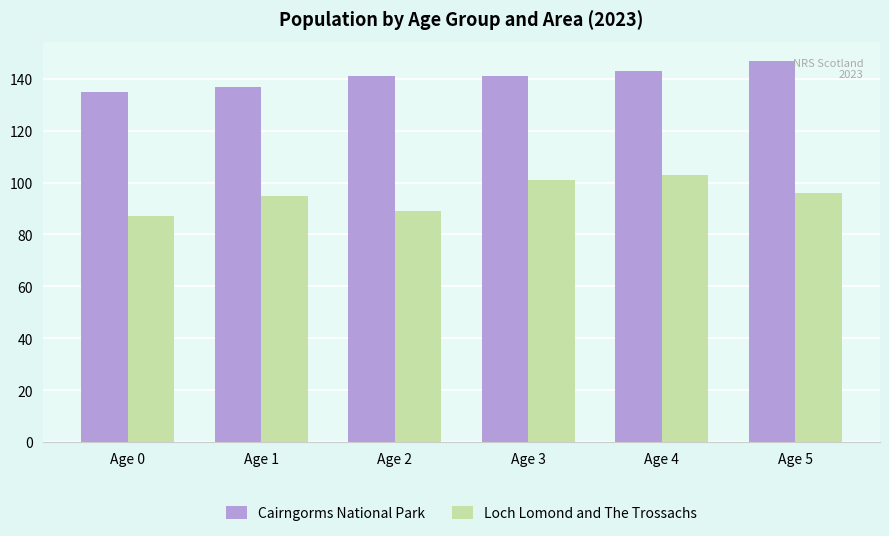

Reading right to left, transcribe all the data shown in this chart.

Cairngorms National Park: Age 5=147	Age 4=143	Age 3=141	Age 2=141	Age 1=137	Age 0=135
Loch Lomond and The Trossachs: Age 5=96	Age 4=103	Age 3=101	Age 2=89	Age 1=95	Age 0=87